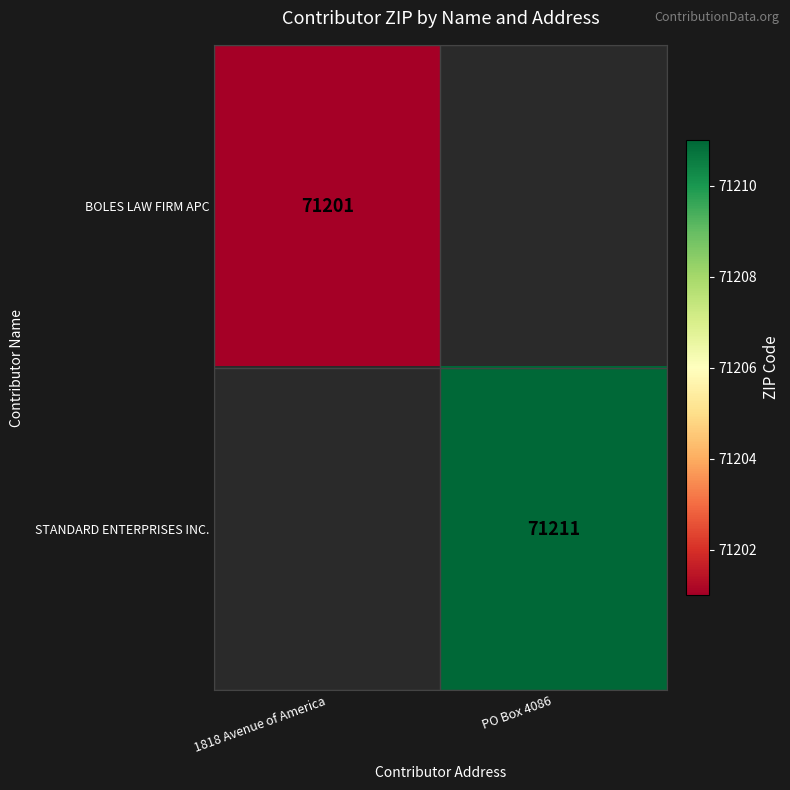

The STANDARD ENTERPRISES INC. series shows 30618 at PO Box 4086. True or false?

False